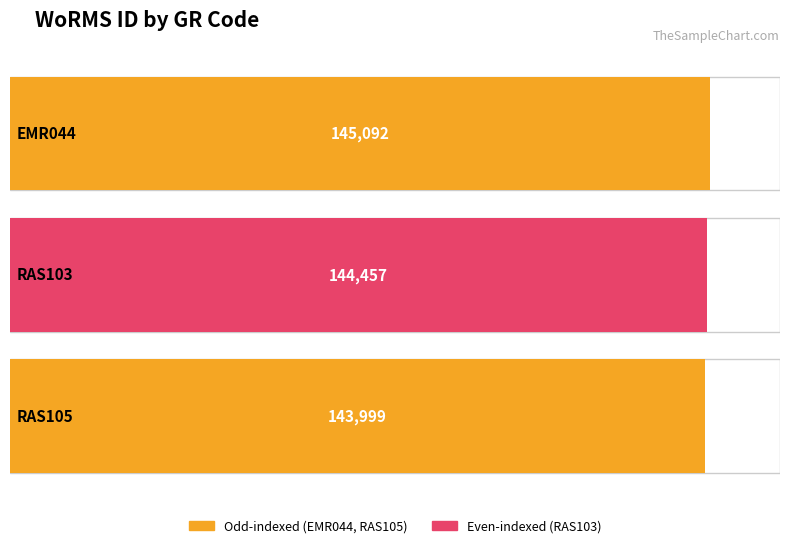

Which category has the lowest value across all series?

RAS105